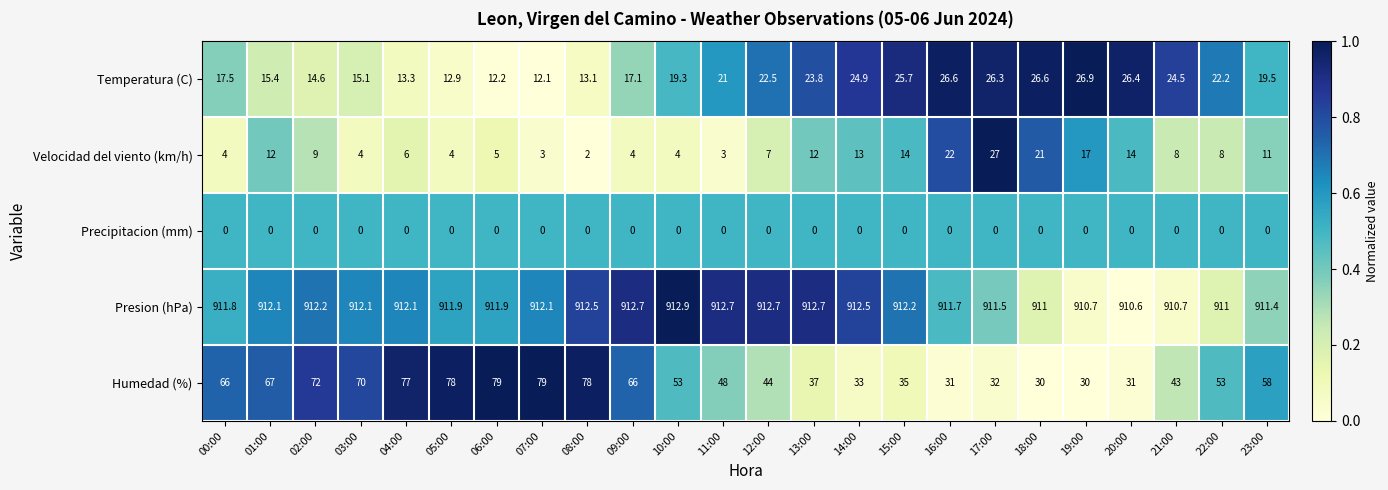

Which series has the largest range (max minus min)?

Humedad (%)